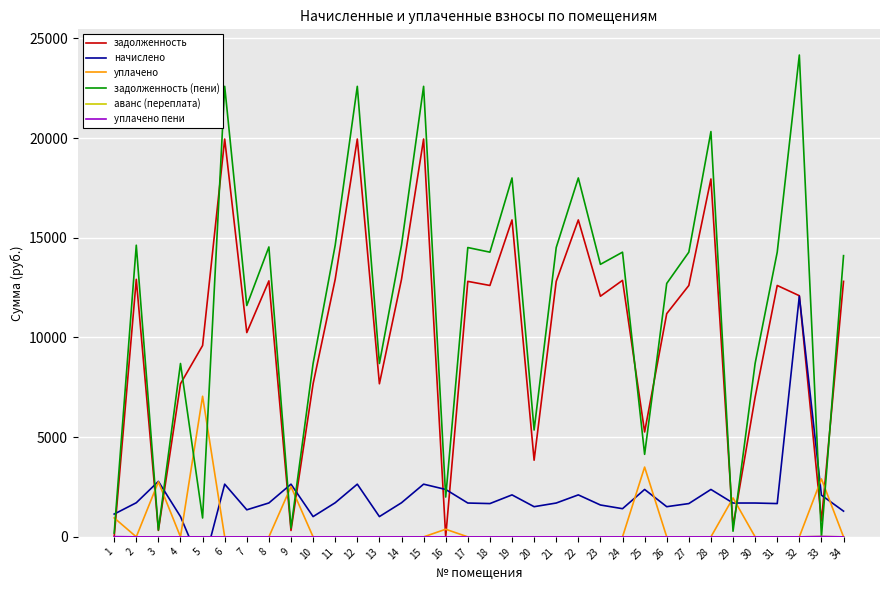

Which has a higher value, 6 or 29?

6